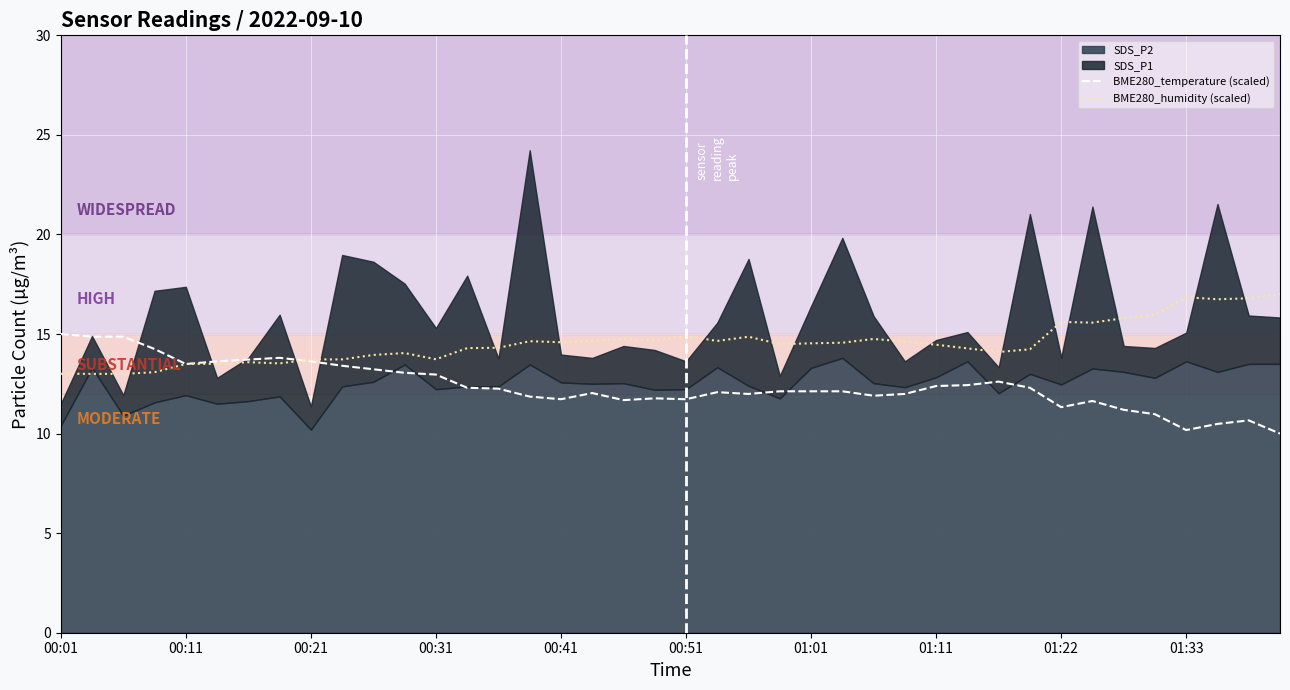

What is the lowest value of the BME280_temperature (scaled) series?

10.0